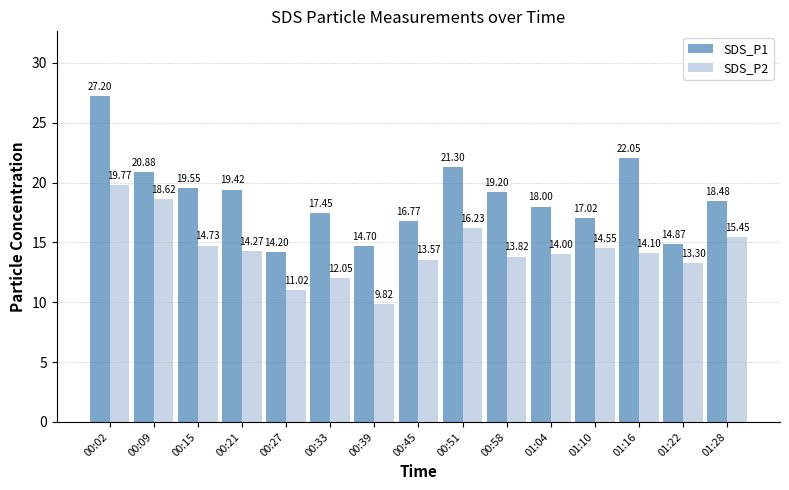

How many bars are there in total?

30